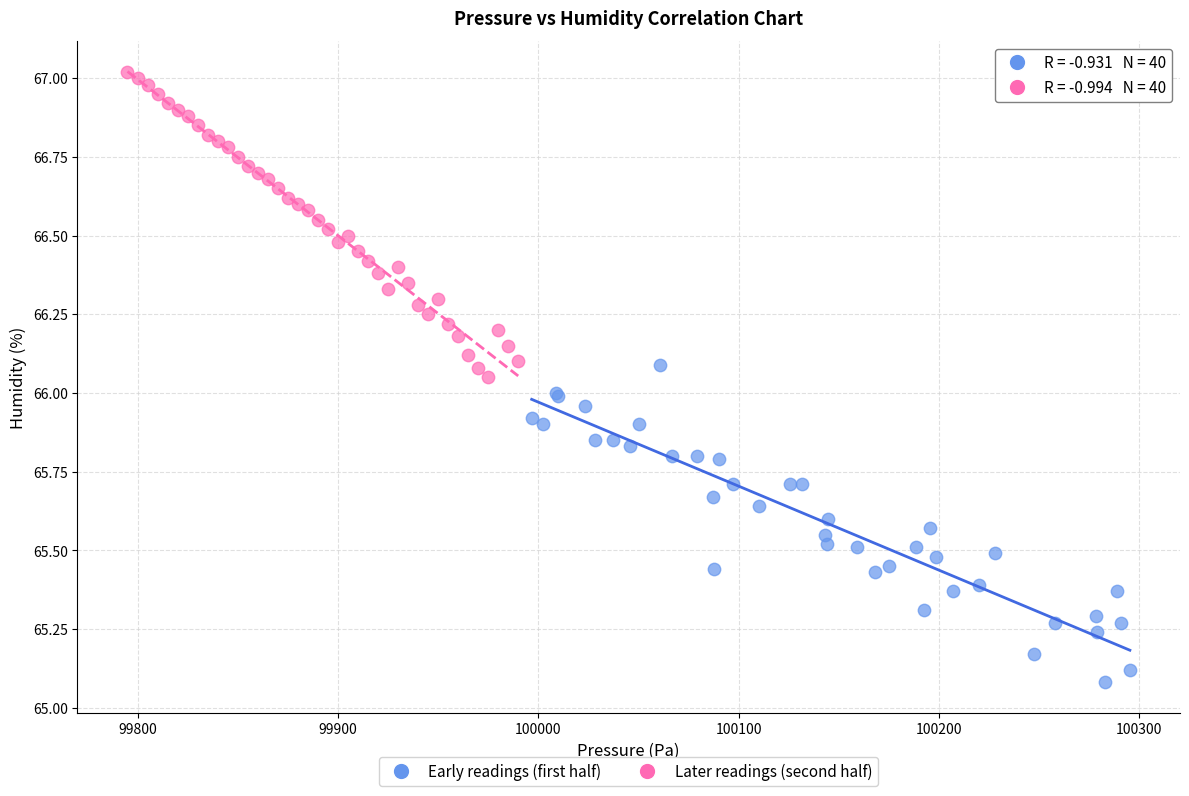

What are all the series names shown in the legend?

Early readings (first half), Later readings (second half)